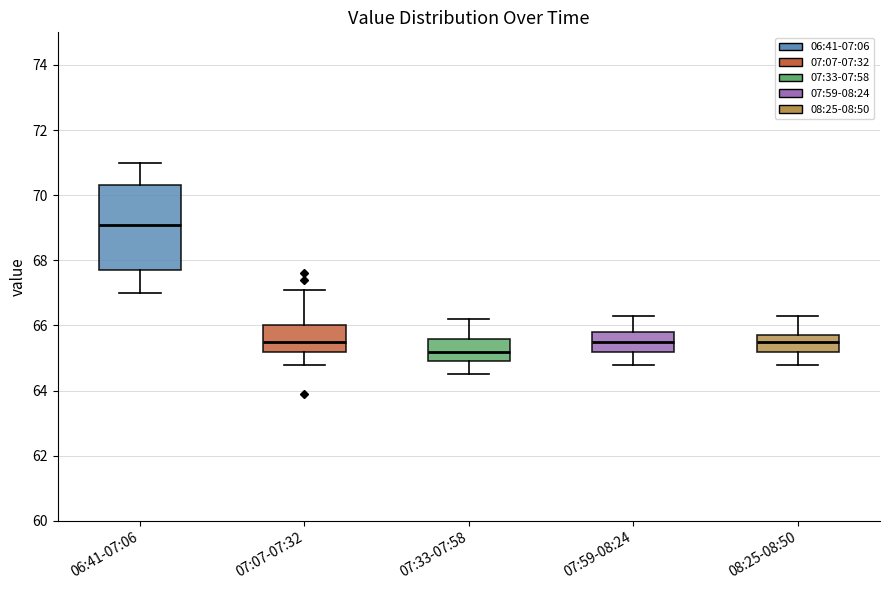

Where is the lower edge of the box for 06:41-07:06 on the y-axis? The values are not printed on the chart, so give them approximately, as read against the axis.

67.8